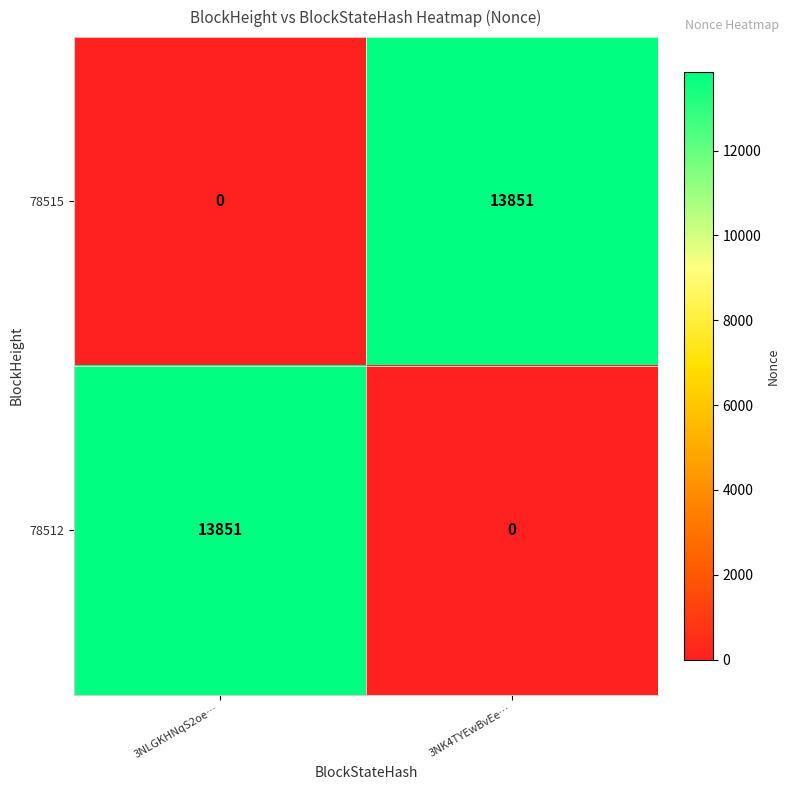

What is the sum of all 78512 values?

13851